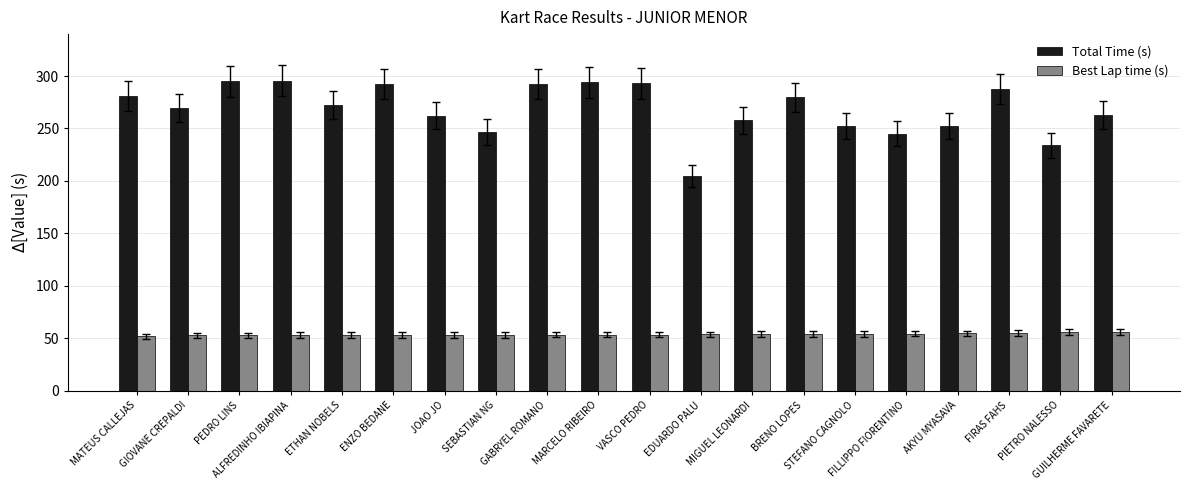

List the series in order of their overall mean, highest first.

Total Time (s), Best Lap time (s)